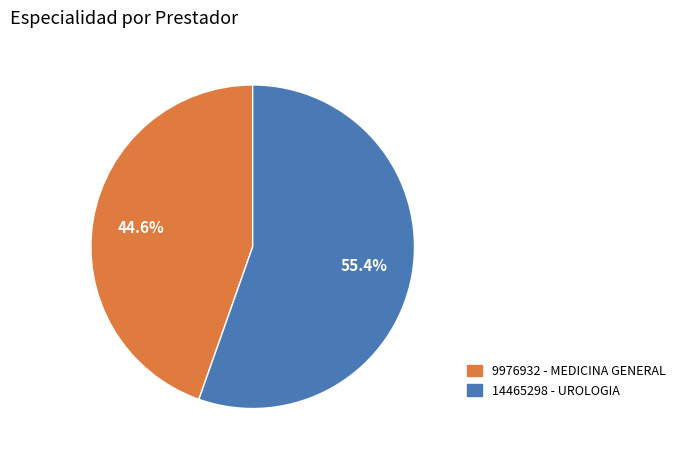

Does any single category account for the majority?

Yes